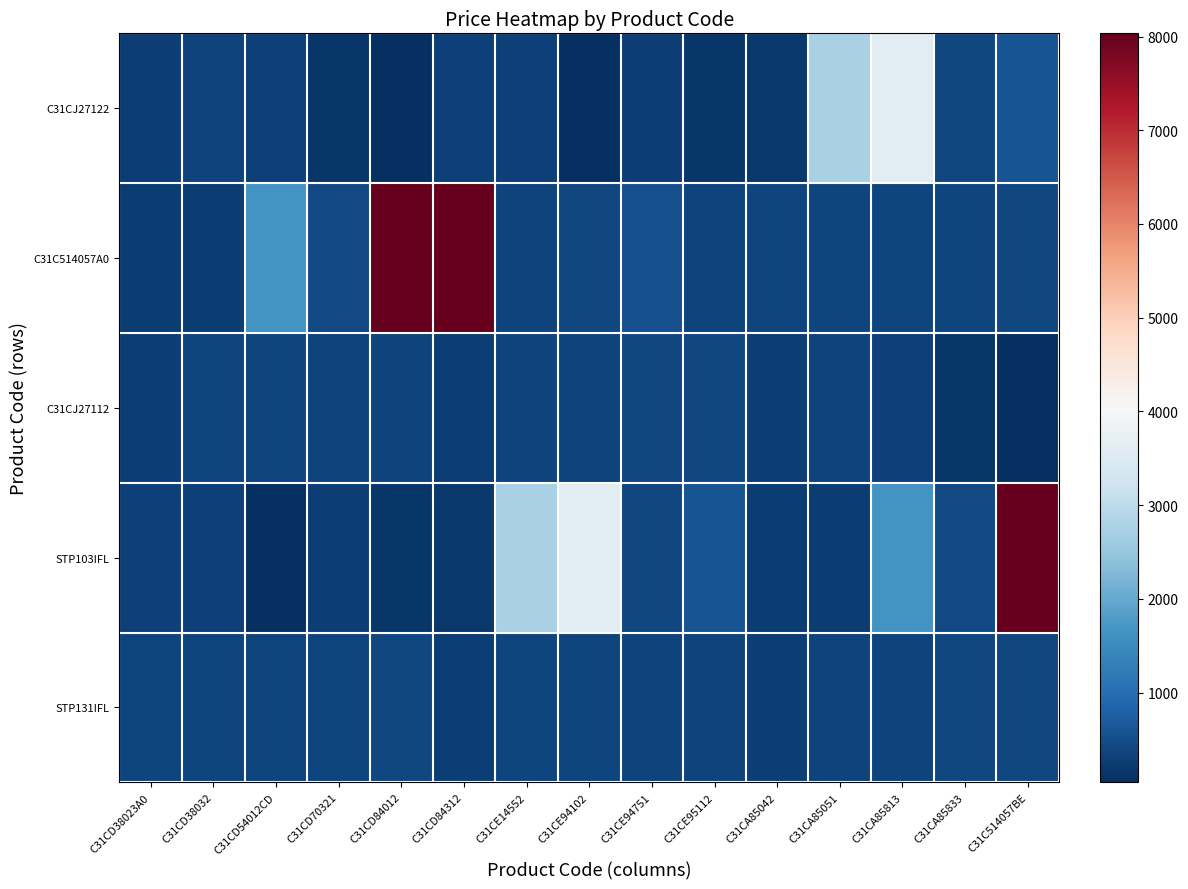

Reading right to left, list all the values displayed in this chart.

C31CJ27122: C31C514057BE=586.8	C31CA85833=391.2	C31CA85813=3594.0	C31CA85051=2754.0	C31CA85042=182.8	C31CE95112=147.6	C31CE94751=270.0	C31CE94102=42.0	C31CE14552=300.0	C31CD84312=296.4	C31CD84012=42.0	C31CD70321=154.8	C31CD54012CD=292.8	C31CD38032=334.8	C31CD38023A0=270.0
C31C514057A0: C31C514057BE=406.8	C31CA85833=367.2	C31CA85813=367.2	C31CA85051=367.2	C31CA85042=367.2	C31CE95112=336.0	C31CE94751=530.4	C31CE94102=391.2	C31CE14552=334.8	C31CD84312=8034.0	C31CD84012=8034.0	C31CD70321=442.8	C31CD54012CD=1644.0	C31CD38032=250.8	C31CD38023A0=250.8
C31CJ27112: C31C514057BE=42.0	C31CA85833=154.8	C31CA85813=292.8	C31CA85051=334.8	C31CA85042=270.0	C31CE95112=402.6	C31CE94751=402.6	C31CE94102=334.8	C31CE14552=334.8	C31CD84312=278.4	C31CD84012=334.8	C31CD70321=334.8	C31CD54012CD=369.6	C31CD38032=369.6	C31CD38023A0=278.4
STP103IFL: C31C514057BE=8034.0	C31CA85833=442.8	C31CA85813=1644.0	C31CA85051=250.8	C31CA85042=250.8	C31CE95112=586.8	C31CE94751=391.2	C31CE94102=3594.0	C31CE14552=2754.0	C31CD84312=182.8	C31CD84012=147.6	C31CD70321=270.0	C31CD54012CD=42.0	C31CD38032=300.0	C31CD38023A0=296.4
STP131IFL: C31C514057BE=402.6	C31CA85833=402.6	C31CA85813=334.8	C31CA85051=334.8	C31CA85042=278.4	C31CE95112=334.8	C31CE94751=334.8	C31CE94102=369.6	C31CE14552=369.6	C31CD84312=278.4	C31CD84012=406.8	C31CD70321=367.2	C31CD54012CD=367.2	C31CD38032=367.2	C31CD38023A0=367.2